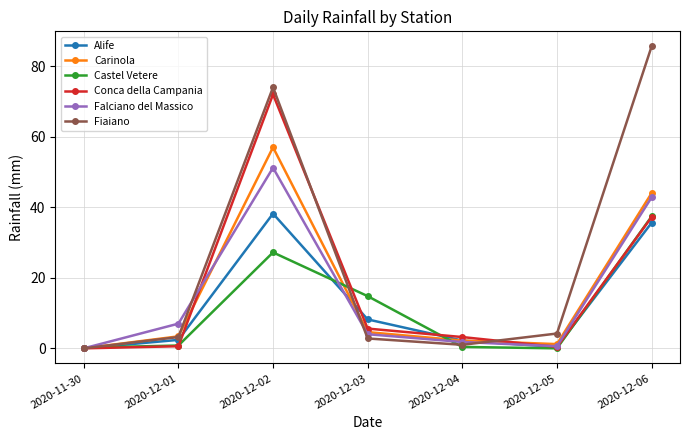

True or false: Castel Vetere and Conca della Campania cross at least once.

True